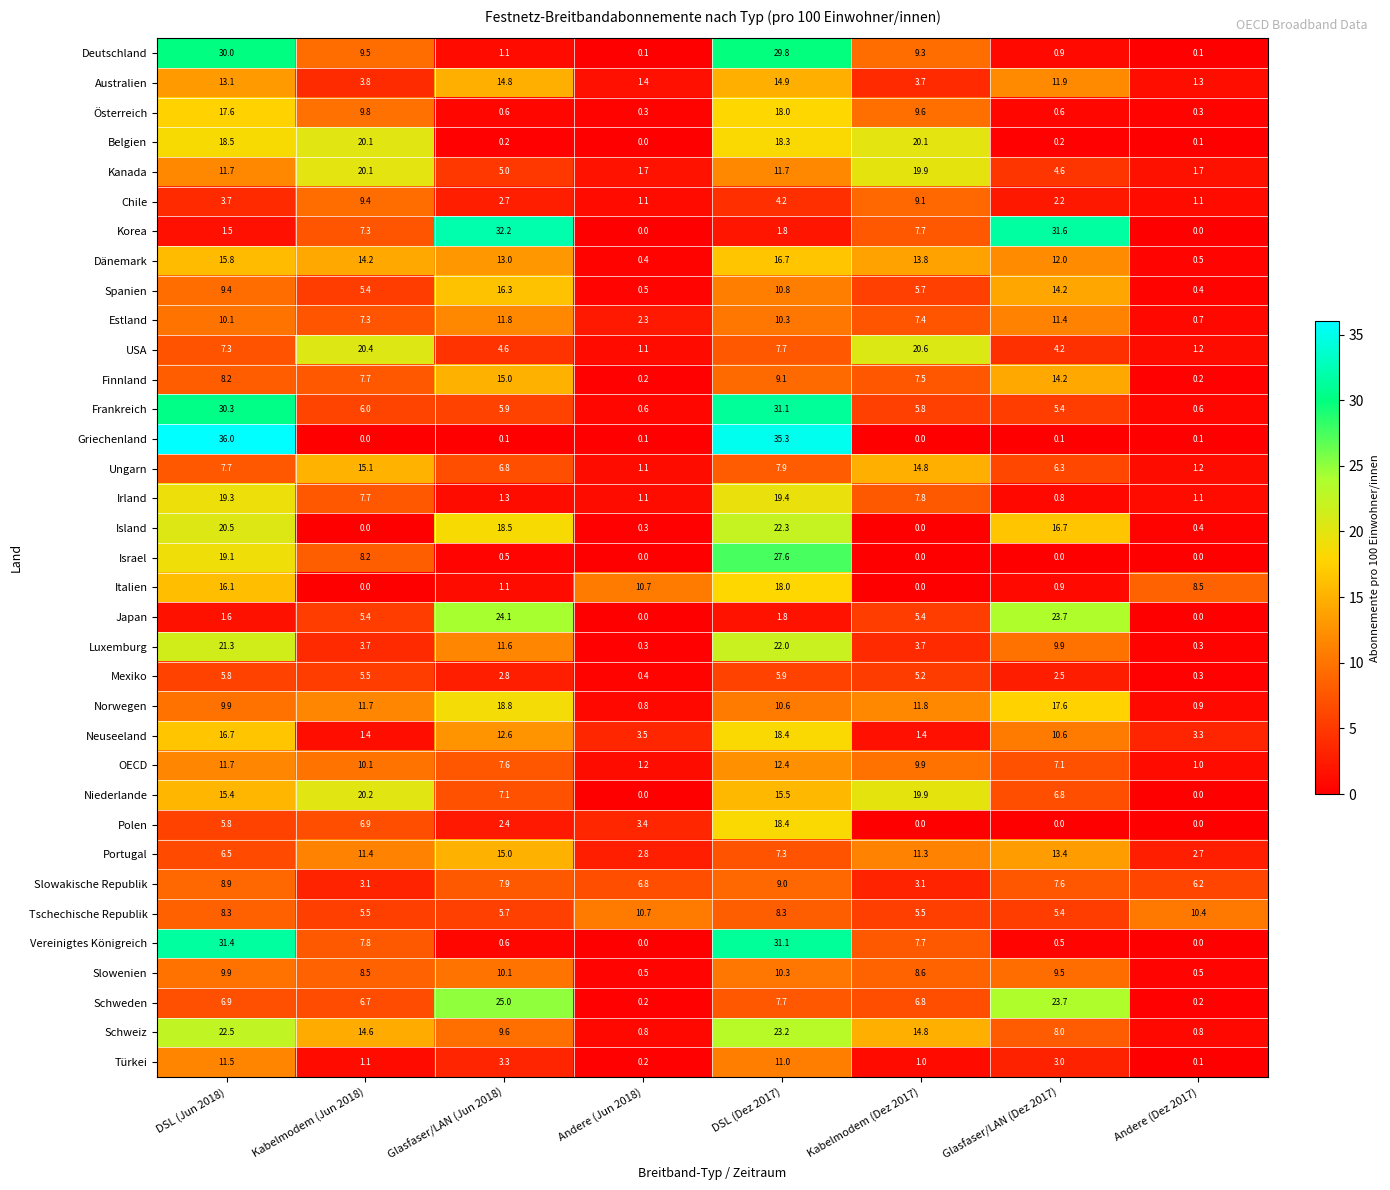

Where is Finnland nearest to the value 7?

Kabelmodem (Dez 2017)